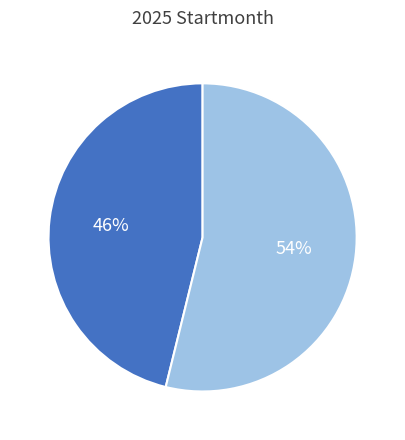

How many segments does this pie chart have?

2